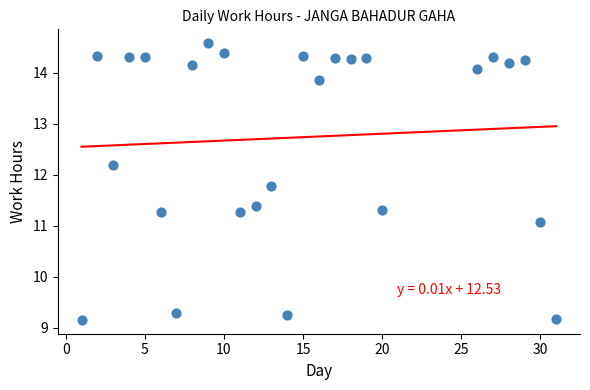

What Y value in the scatter plot is closest to 11?

11.1